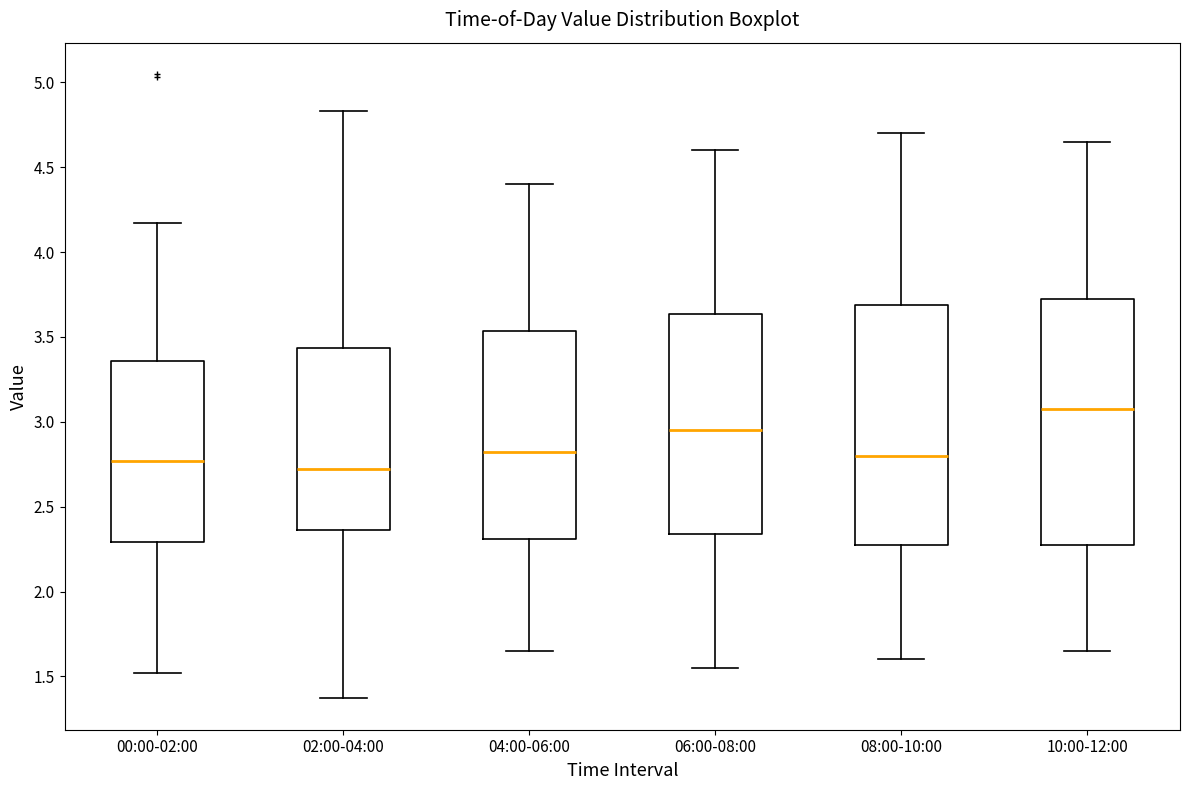

Reading left to right, transcribe this box plot: for each box, give where its median line is, the range the box spans, and where its two whiskers end, as read against the y-axis. The values are not printed on the chart, so give them approximately, as read against the axis.

00:00-02:00: median 2.75, box 2.30 to 3.35, whiskers 1.50 to 4.15
02:00-04:00: median 2.75, box 2.35 to 3.45, whiskers 1.35 to 4.85
04:00-06:00: median 2.85, box 2.30 to 3.55, whiskers 1.65 to 4.40
06:00-08:00: median 2.95, box 2.35 to 3.65, whiskers 1.55 to 4.60
08:00-10:00: median 2.80, box 2.30 to 3.70, whiskers 1.60 to 4.70
10:00-12:00: median 3.10, box 2.30 to 3.75, whiskers 1.65 to 4.65